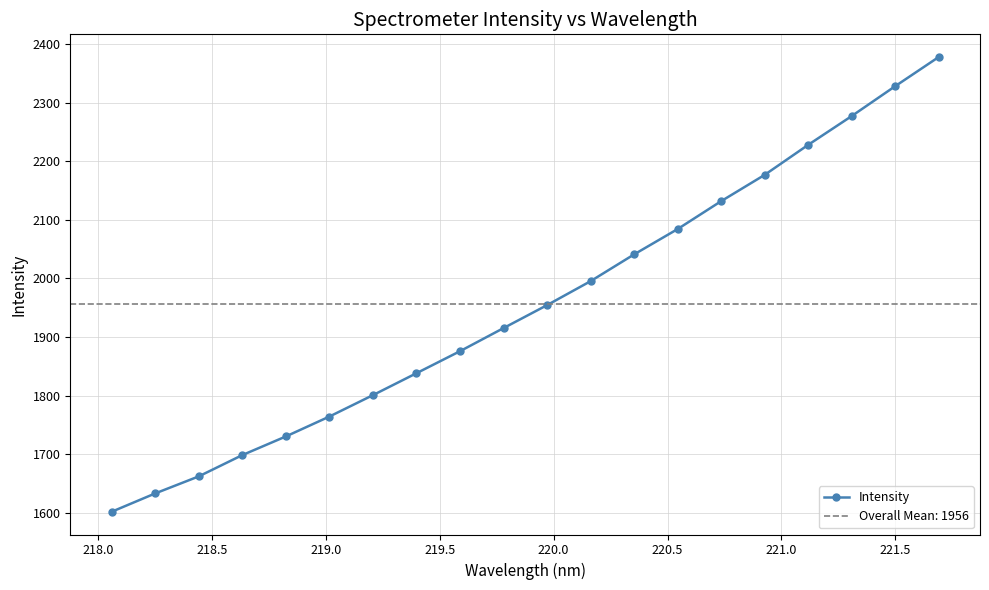

What is the maximum value shown in the chart?

2378.3